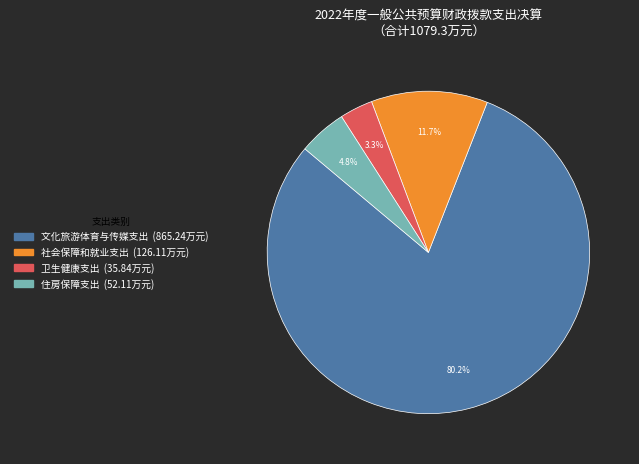

To the nearest percent, what portion does 社会保障和就业支出 represent?

12%